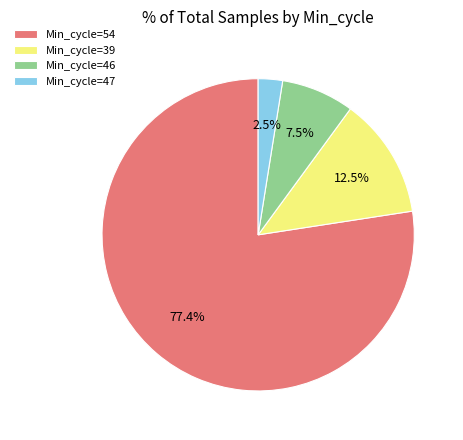

Does any single category account for the majority?

Yes